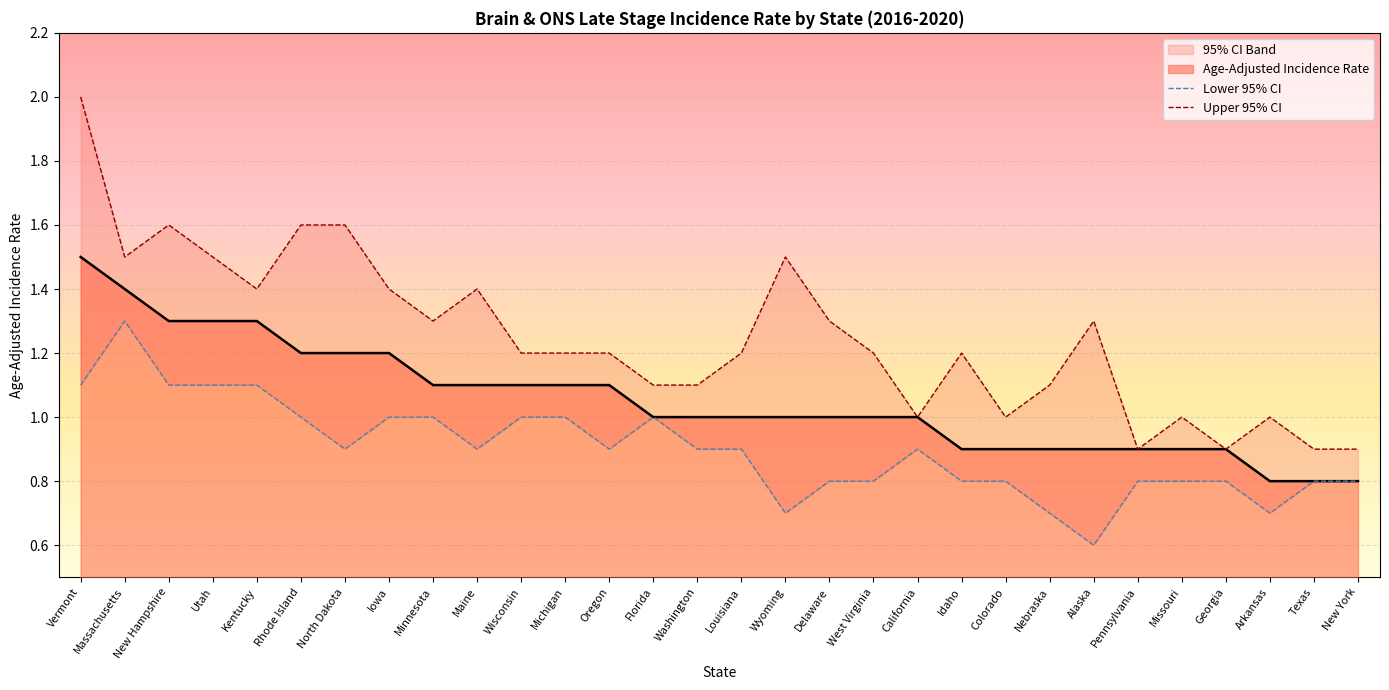

True or false: Age-Adjusted Incidence Rate has a value of 0.4 at Delaware.

False